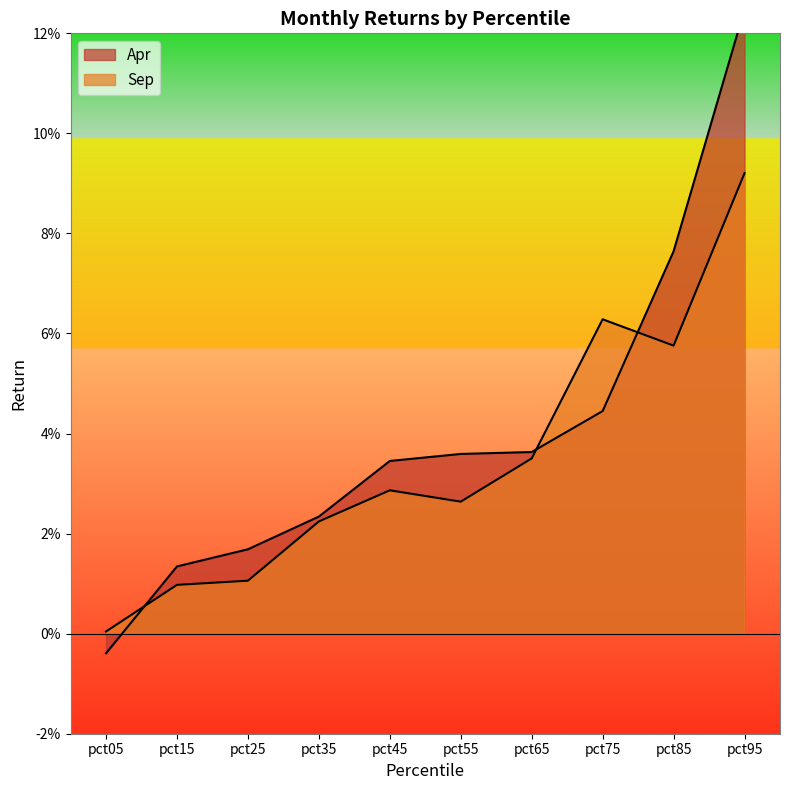

What is the highest value of the Apr series?

0.1